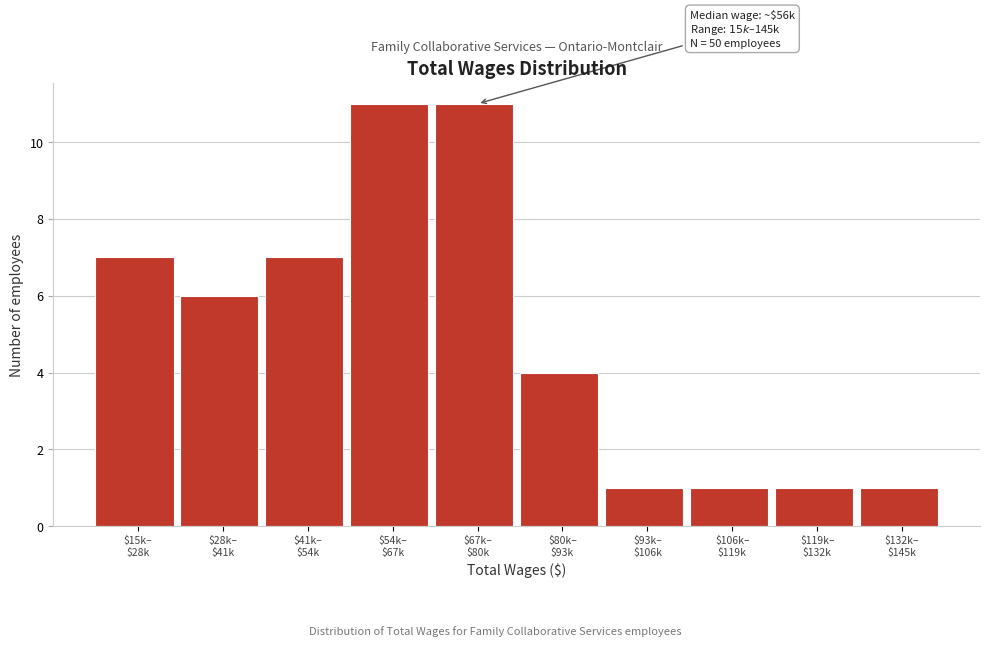

Reading right to left, transcribe all the data shown in this chart.

1	1	1	1	4	11	11	7	6	7